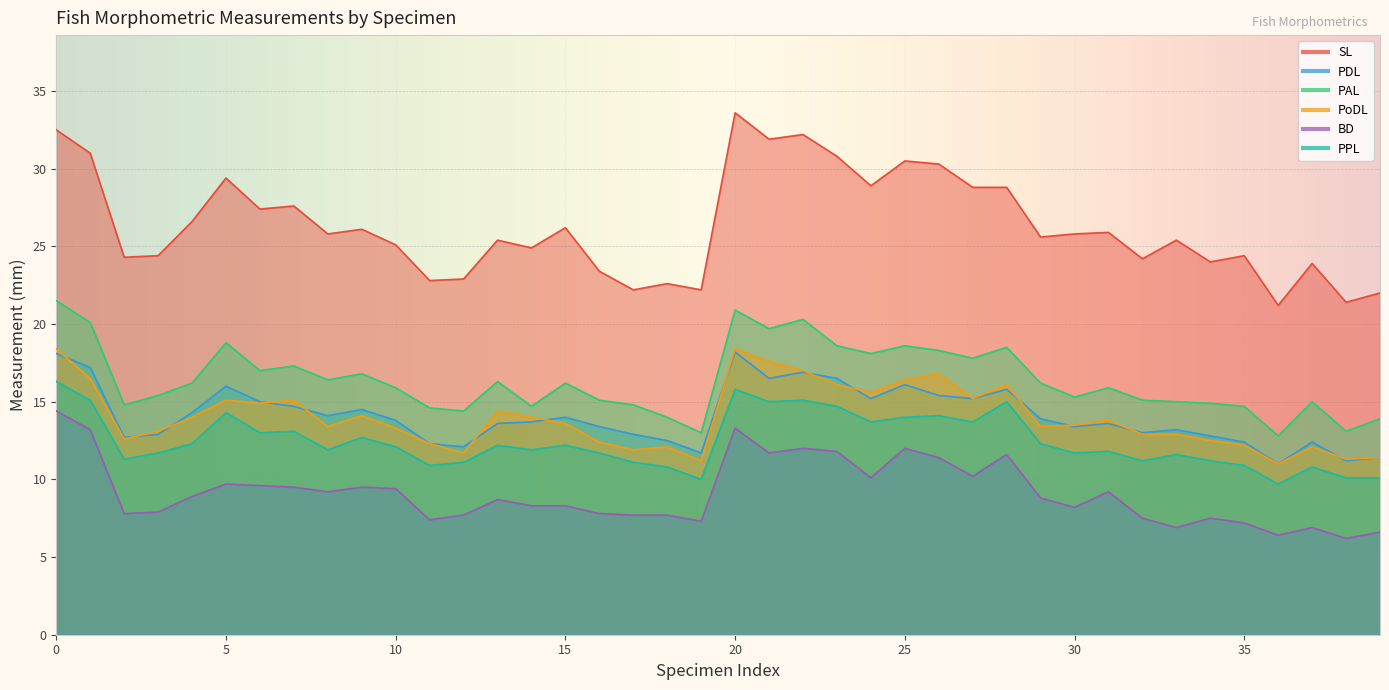

Is the value of PDL at 3 greater than the value of PAL at 3?

No